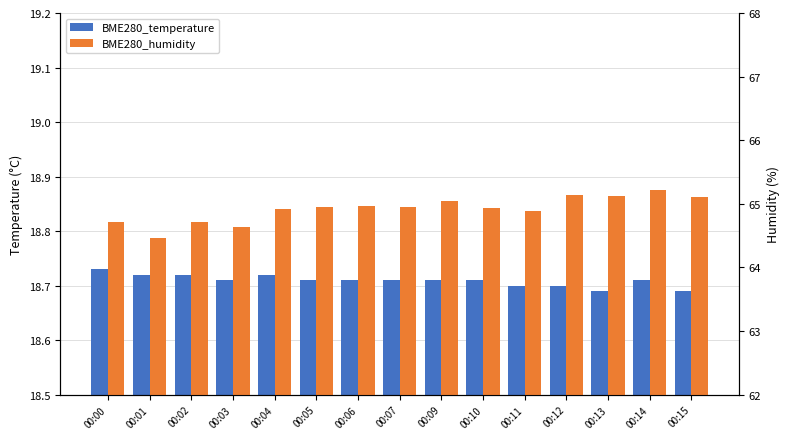

What is the minimum value shown in the chart?

18.7